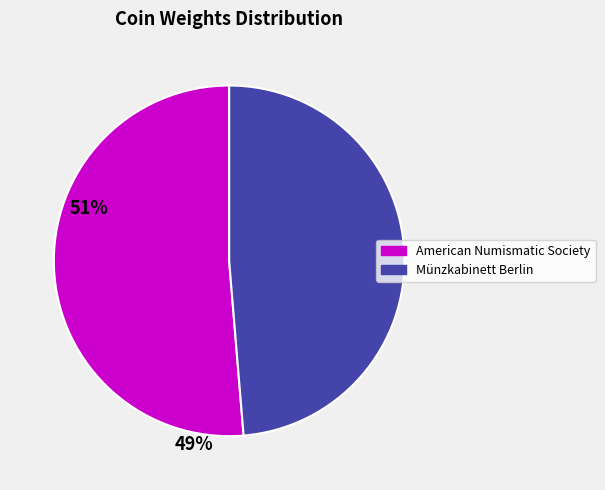

True or false: American Numismatic Society accounts for 51% of the total.

True